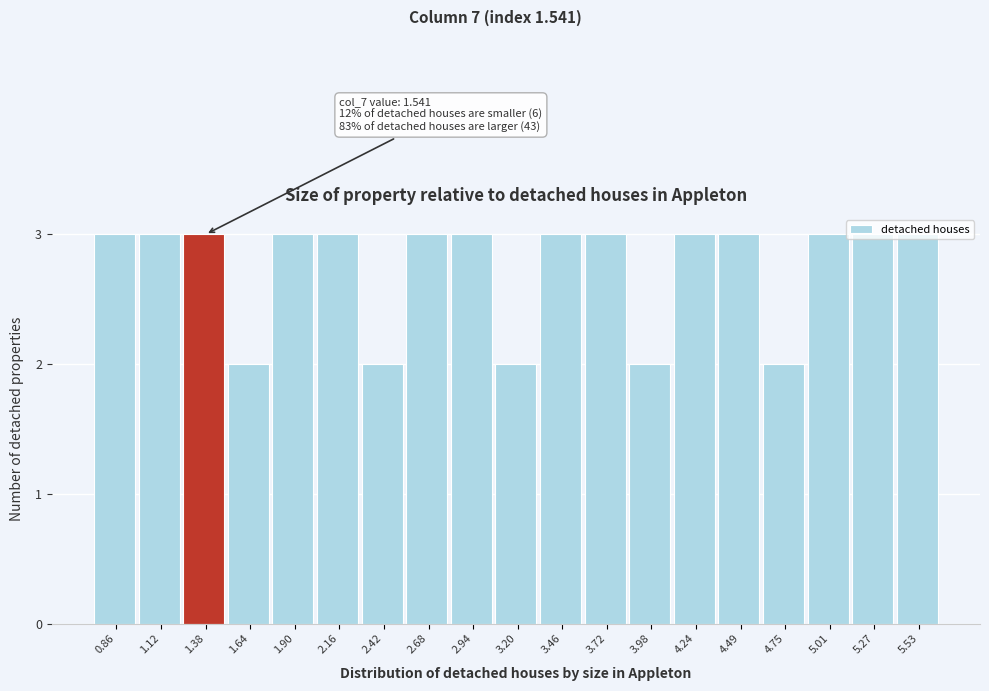

What is the value of the 16th bar from the left?

2